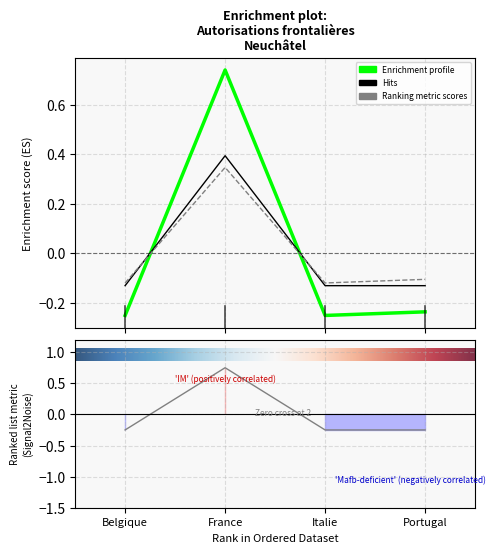

How many values in the Femmes Total series exceed 0?

1